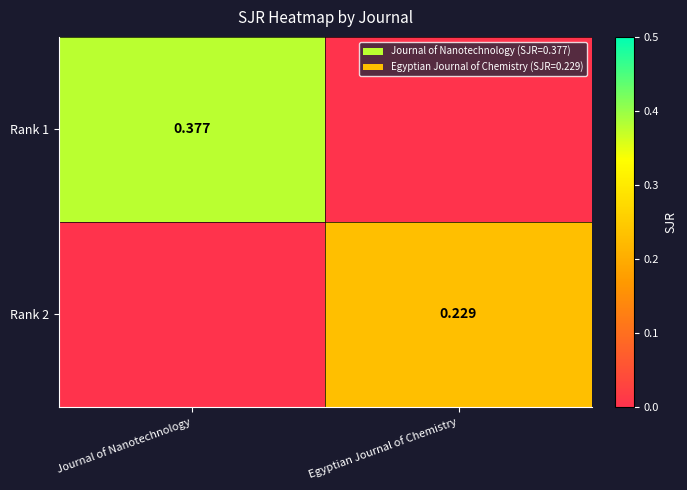

What is the difference between the highest and lowest values at Egyptian Journal of Chemistry?

0.2